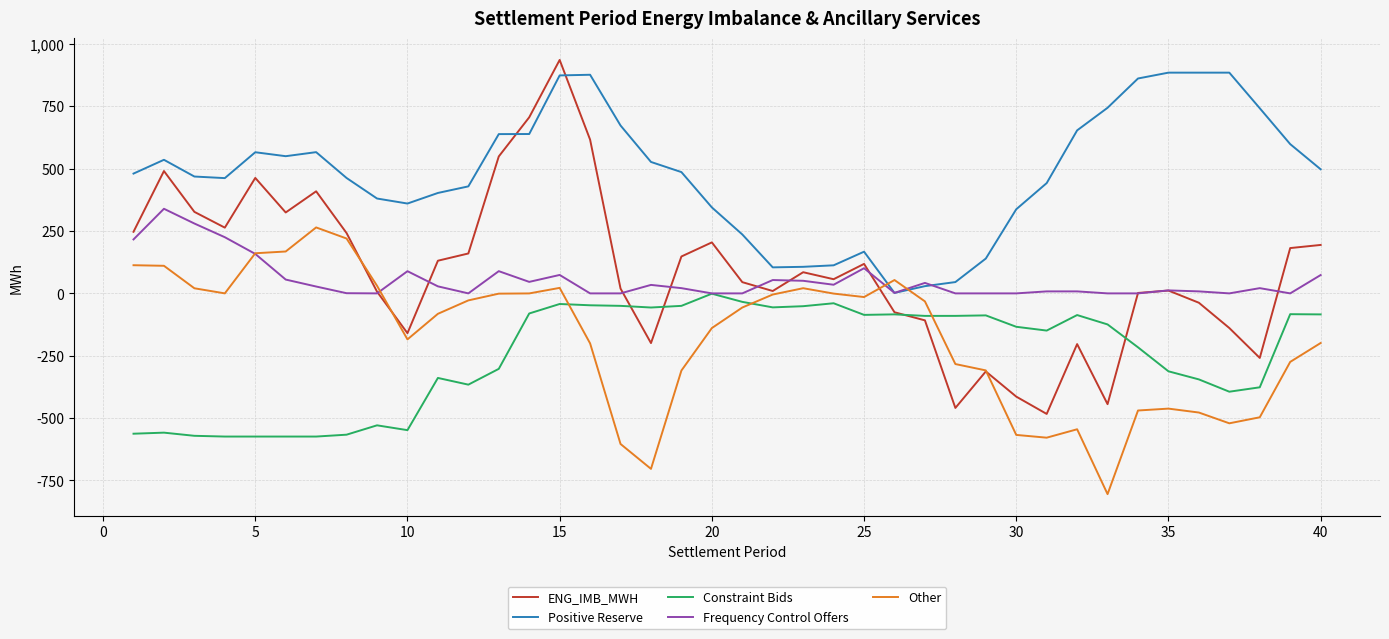

True or false: ENG_IMB_MWH has more than 1 points higher than both neighbors.

True